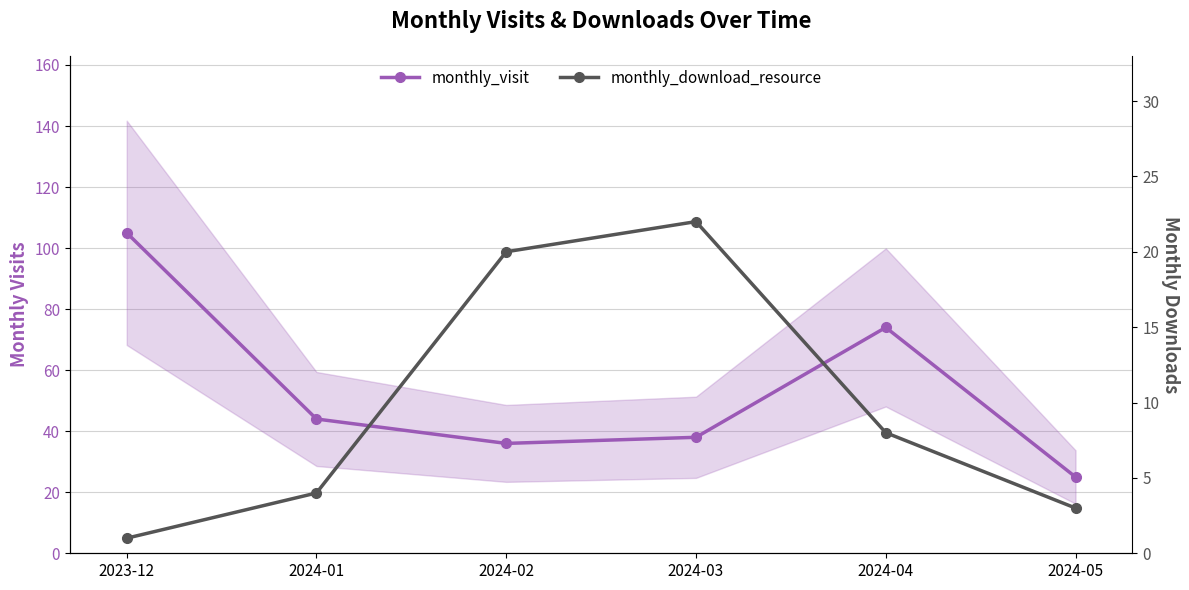

Between 2024-05 and 2024-01, which is larger?

2024-01